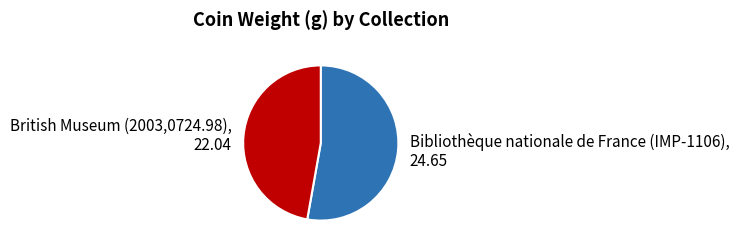

Between Bibliothèque nationale de France (IMP-1106), 24.65 and British Museum (2003,0724.98), 22.04, which is larger?

Bibliothèque nationale de France (IMP-1106), 24.65